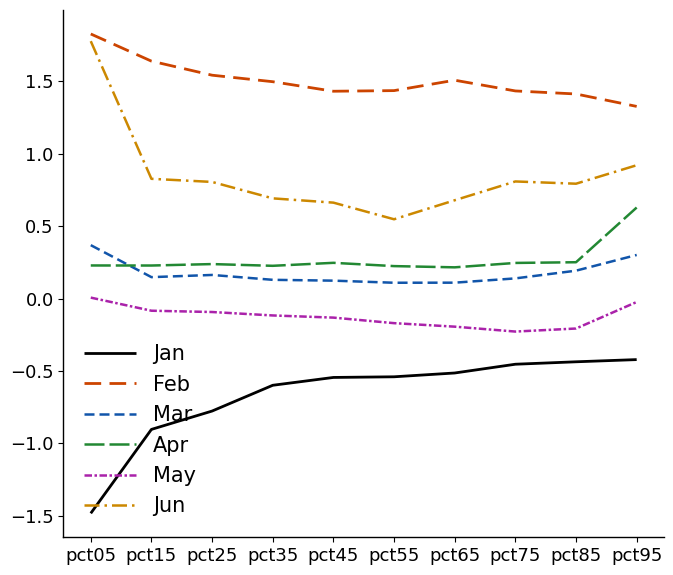

True or false: Apr and May cross at least once.

False